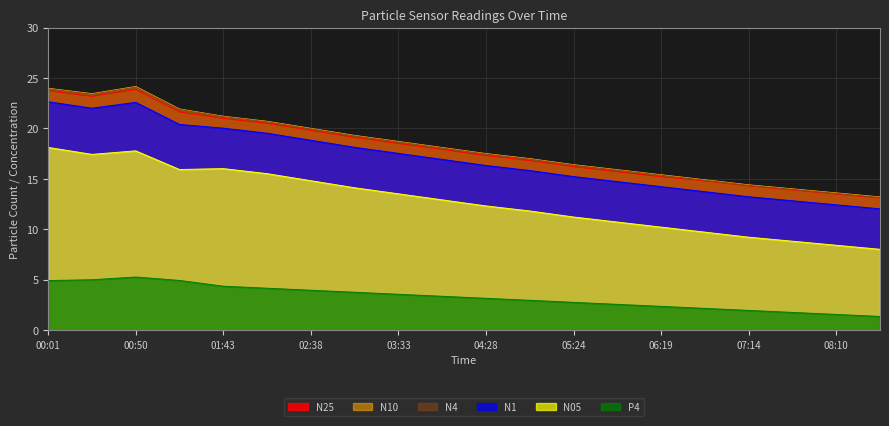

What is the difference between the second highest and minimum values in the N05 series?

9.8